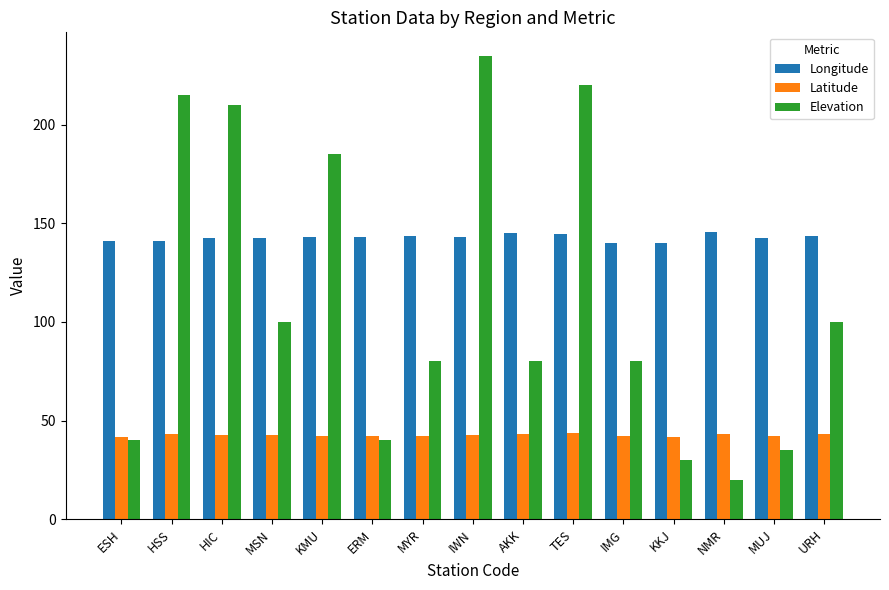

What is the label of the 1st bar from the right?

URH